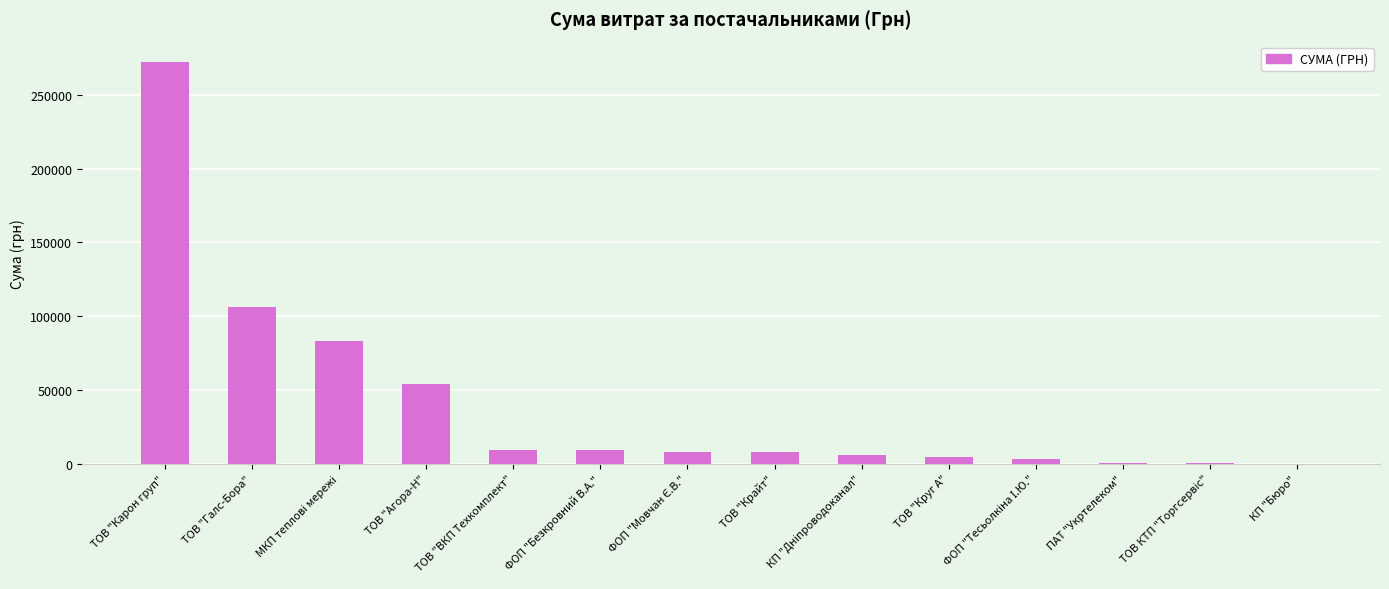

At which label is the value closest to 136253?

ТОВ "Галс-Бора"